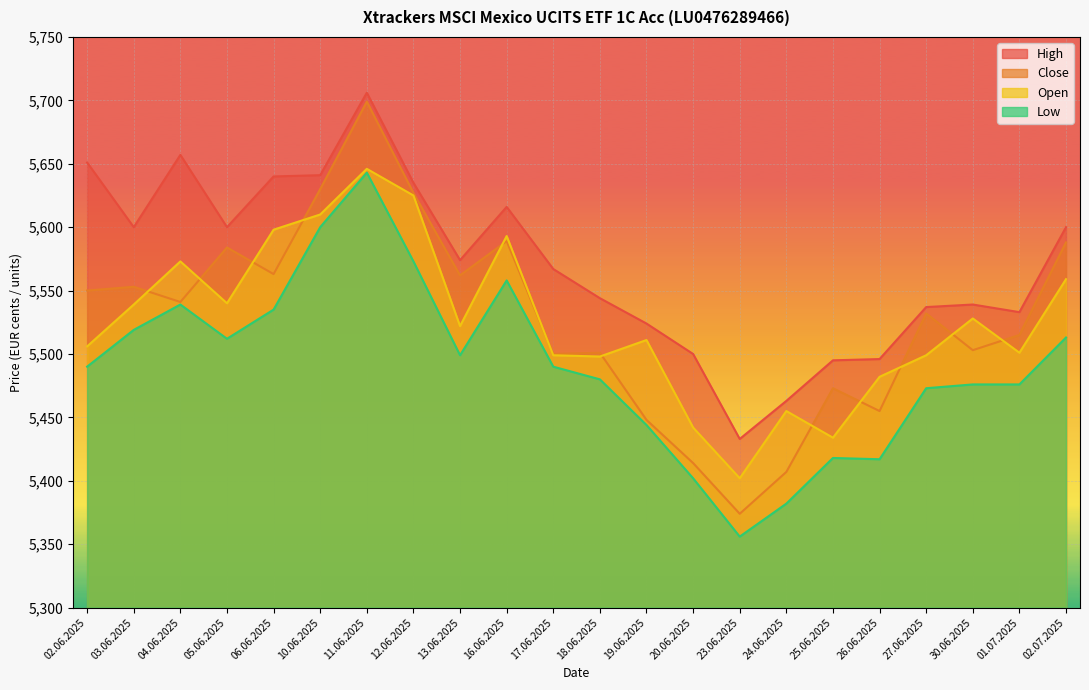

Which series has the largest range (max minus min)?

Close